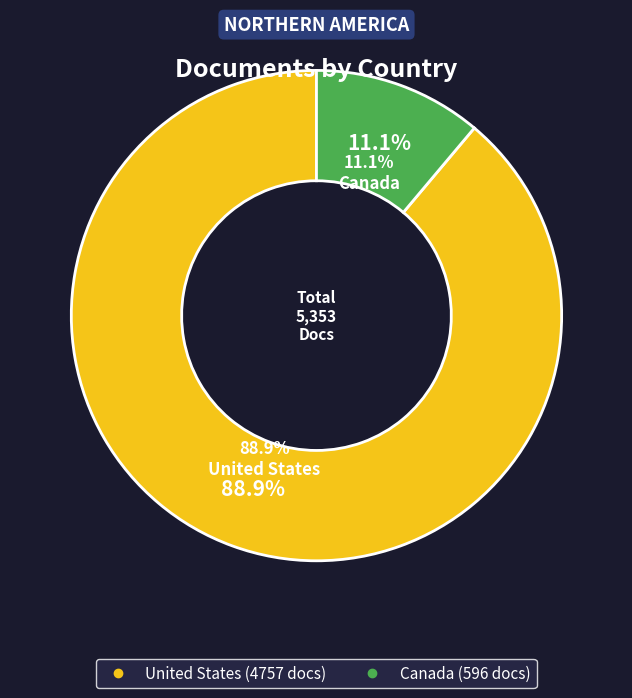

To the nearest percent, what is the difference between the United States and Canada slice percentages?

78%